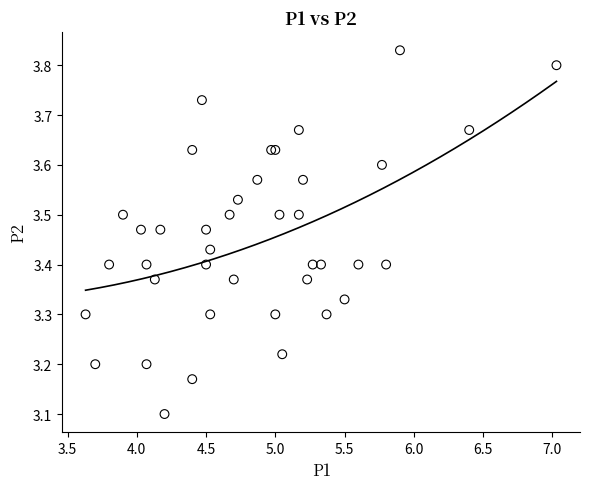

What Y value in the scatter plot is closest to 3?

3.1